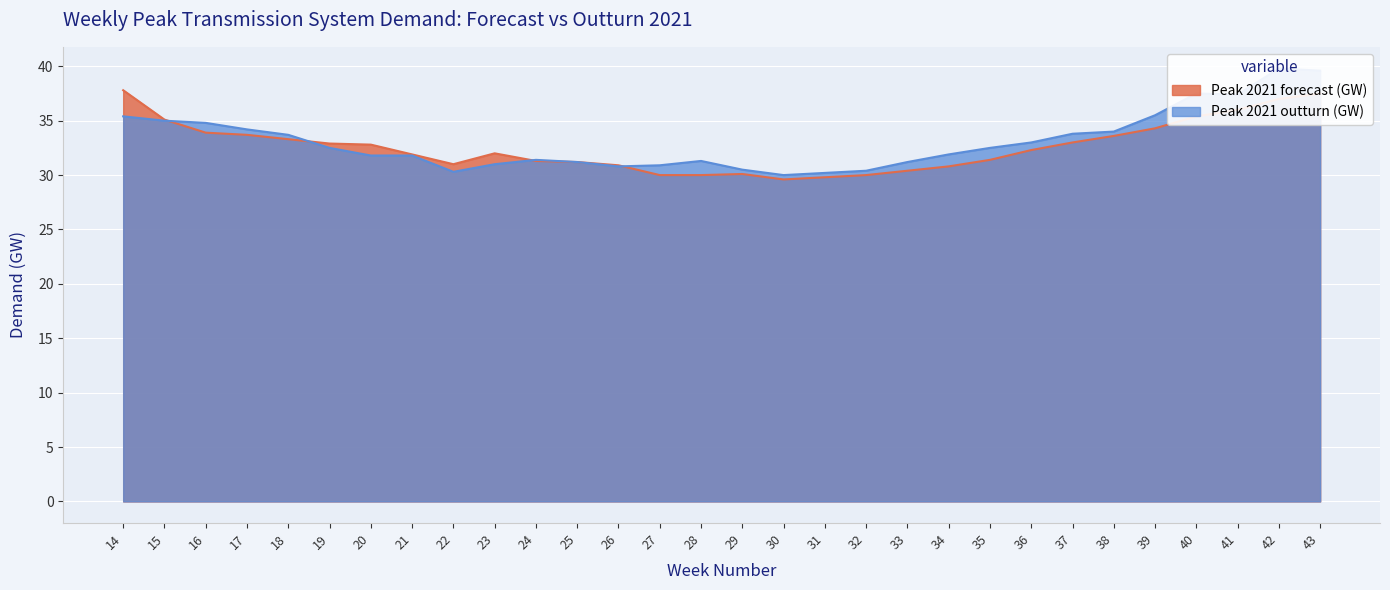

At which label is Peak 2021 forecast (GW) closest to 33?

37